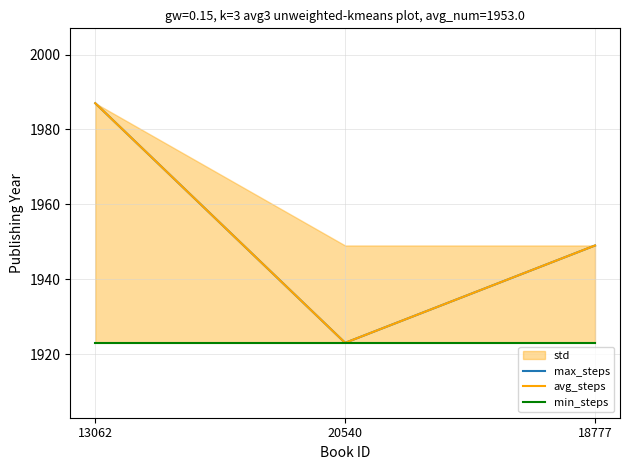

What is the label of the 3rd point from the left?

18777